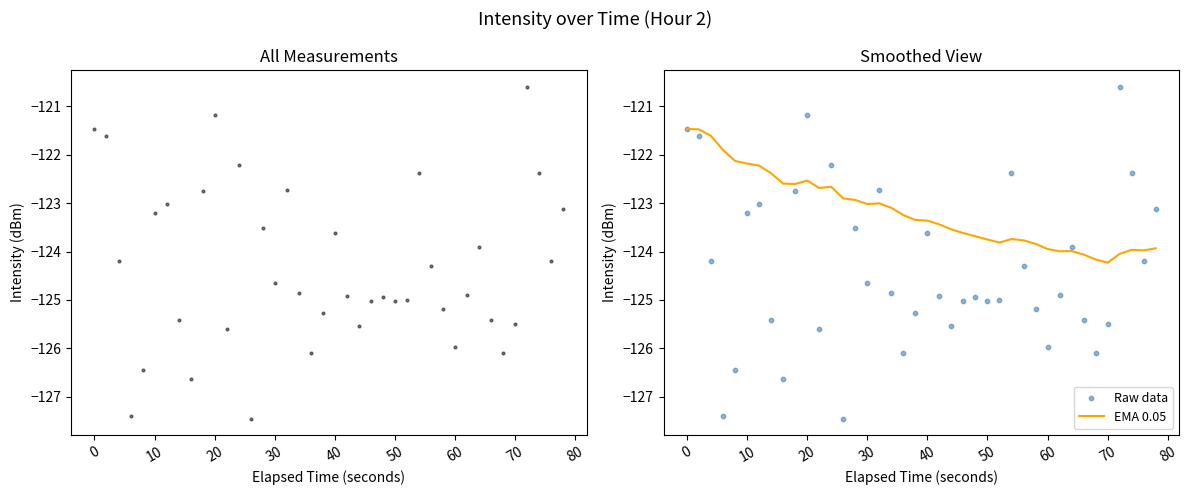

What are all the series names shown in the legend?

Raw data, EMA 0.05